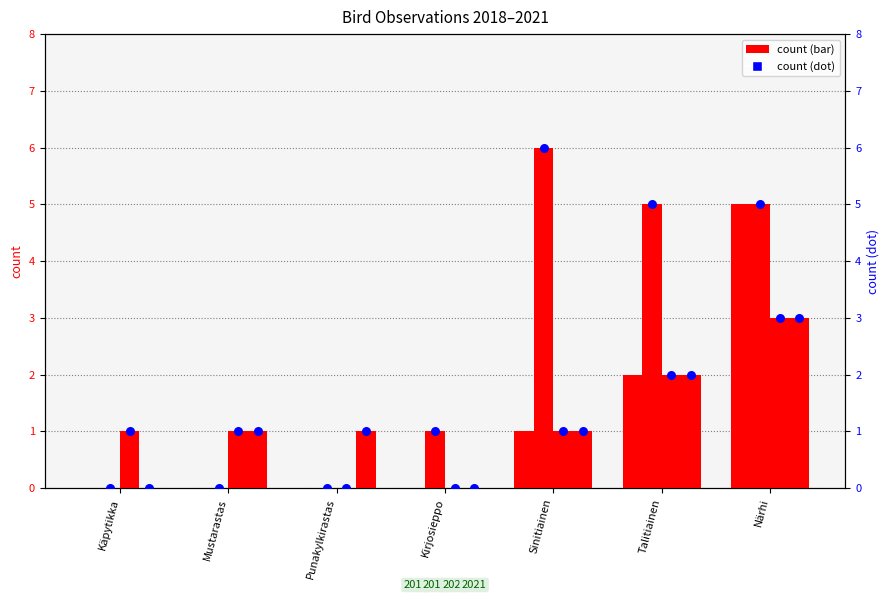

Which series has the widest spread of Y values?

2019